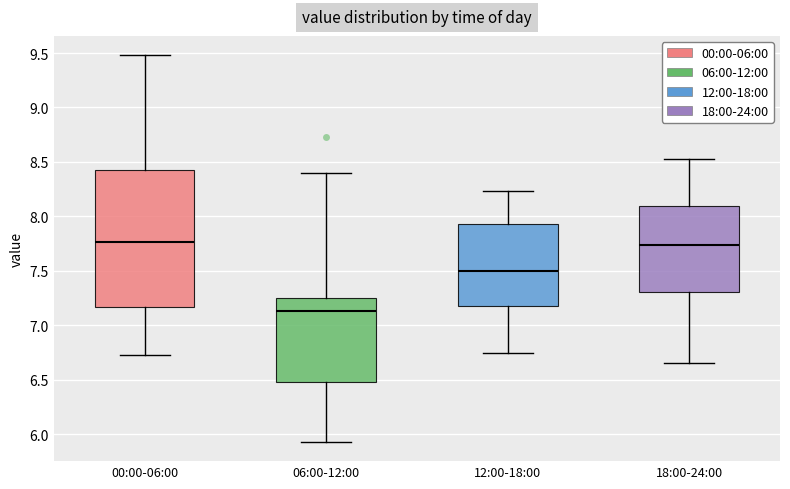

Reading left to right, read every box against the y-axis: the position of its median line, the range the box covers, and the ends of its whiskers. The values are not printed on the chart, so give them approximately, as read against the axis.

00:00-06:00: median 7.75, box 7.15 to 8.45, whiskers 6.75 to 9.50
06:00-12:00: median 7.15, box 6.50 to 7.25, whiskers 5.95 to 8.40
12:00-18:00: median 7.50, box 7.20 to 7.95, whiskers 6.75 to 8.25
18:00-24:00: median 7.75, box 7.30 to 8.10, whiskers 6.65 to 8.55